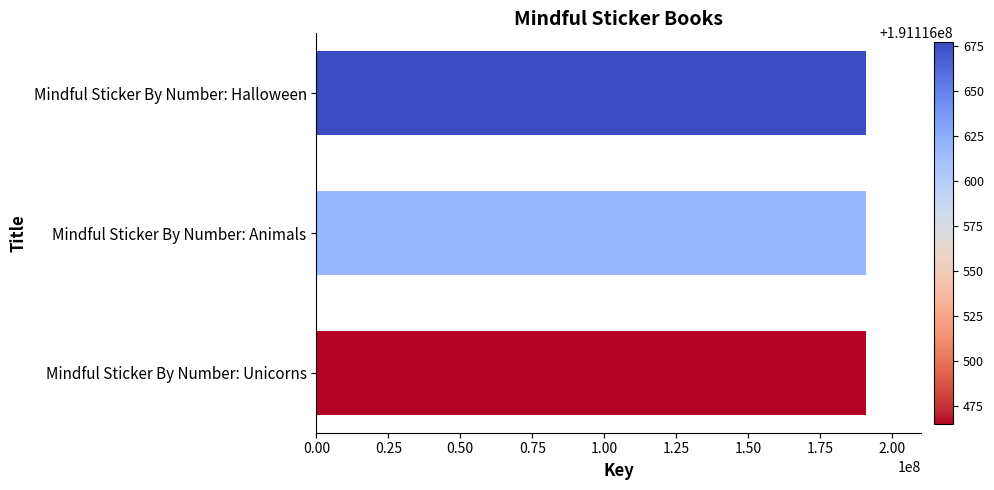

What is the average value?

191116587